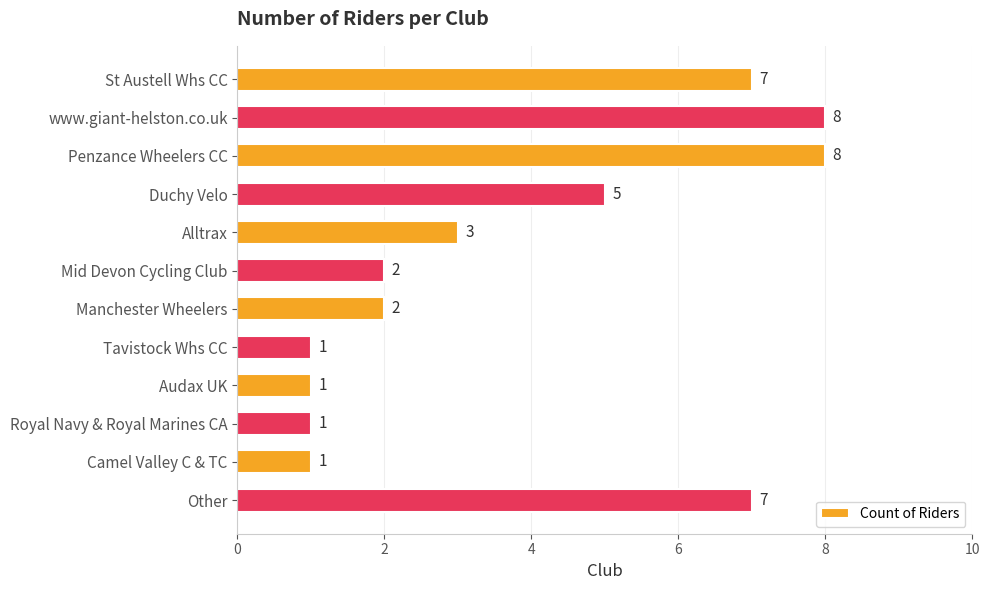

How many bars are there in total?

12